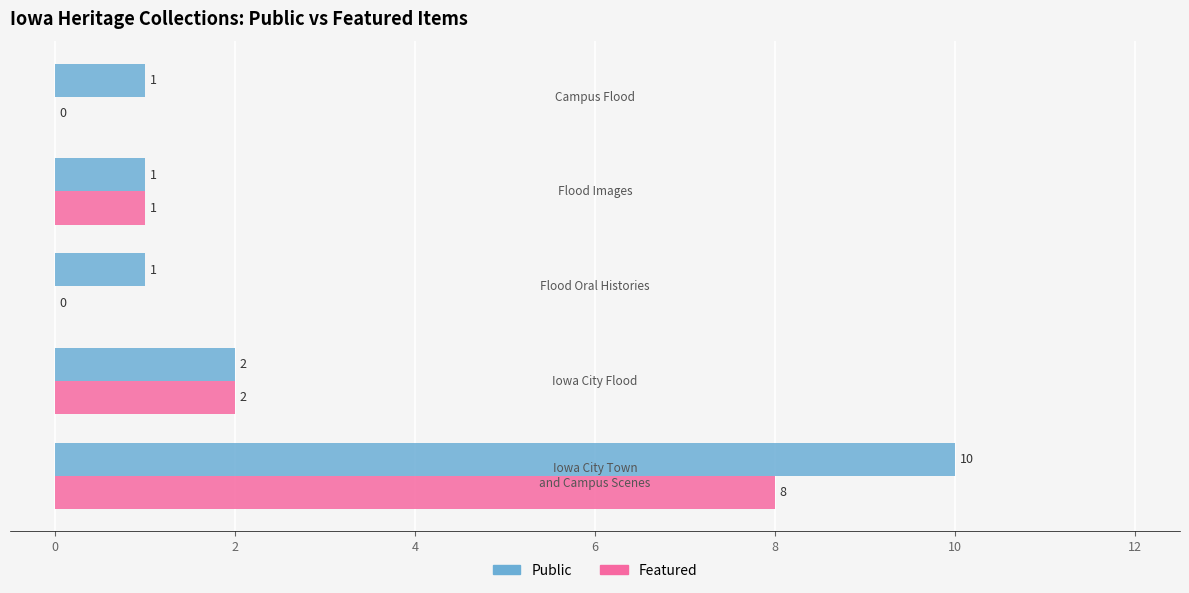

Which series has the largest total across all categories?

Public